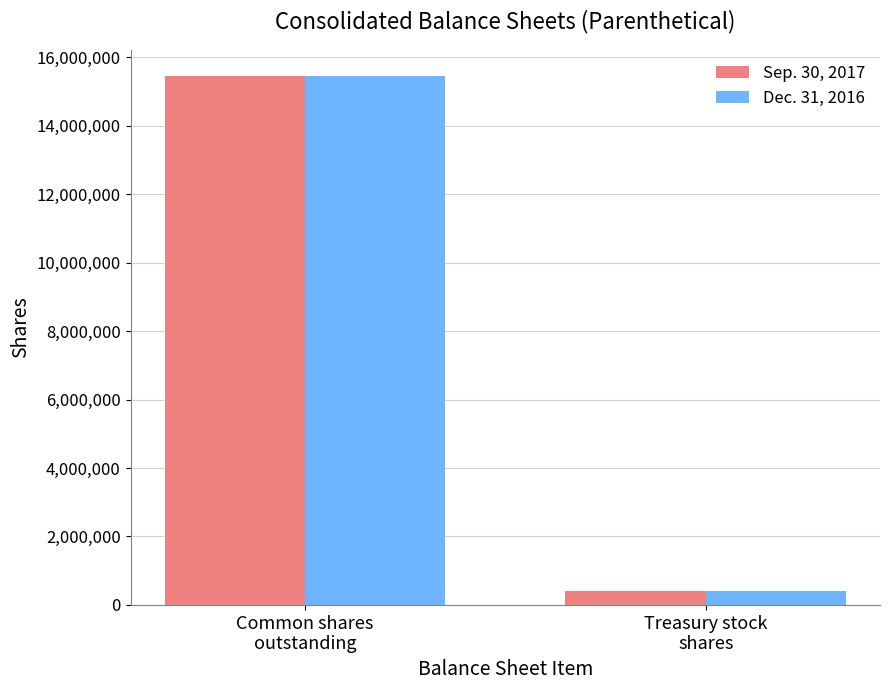

The Sep. 30, 2017 series shows 5536519 at Common shares
outstanding. True or false?

False